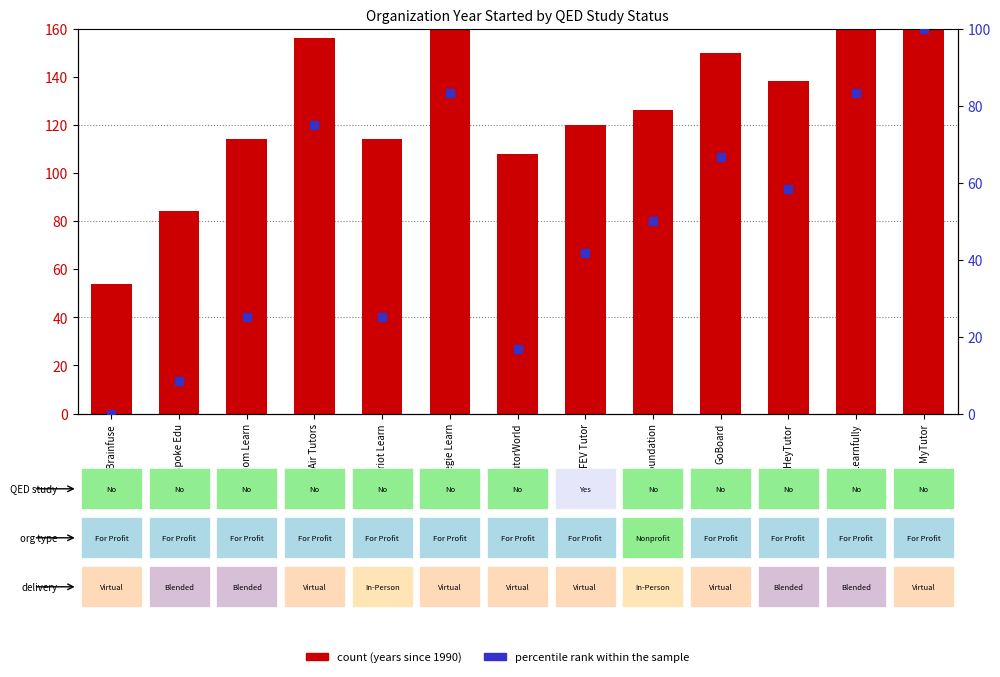

Which series reaches the minimum Y coordinate?

percentile rank within the sample